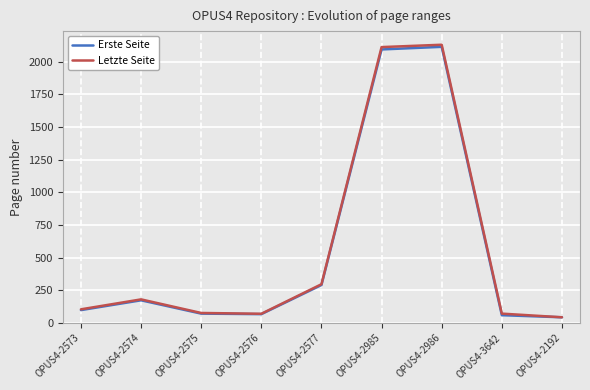

Is the value of Letzte Seite at OPUS4-2192 greater than the value of Erste Seite at OPUS4-2573?

No